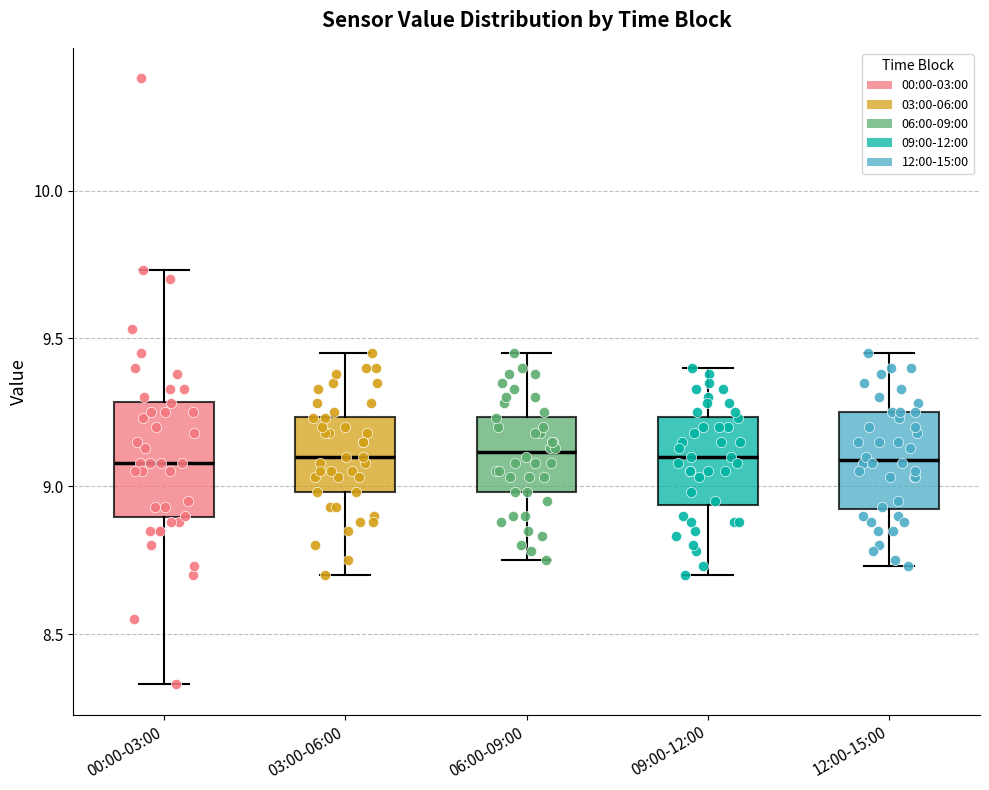

Where does the upper whisker of the box for 09:00-12:00 end on the y-axis? The values are not printed on the chart, so give them approximately, as read against the axis.

9.40